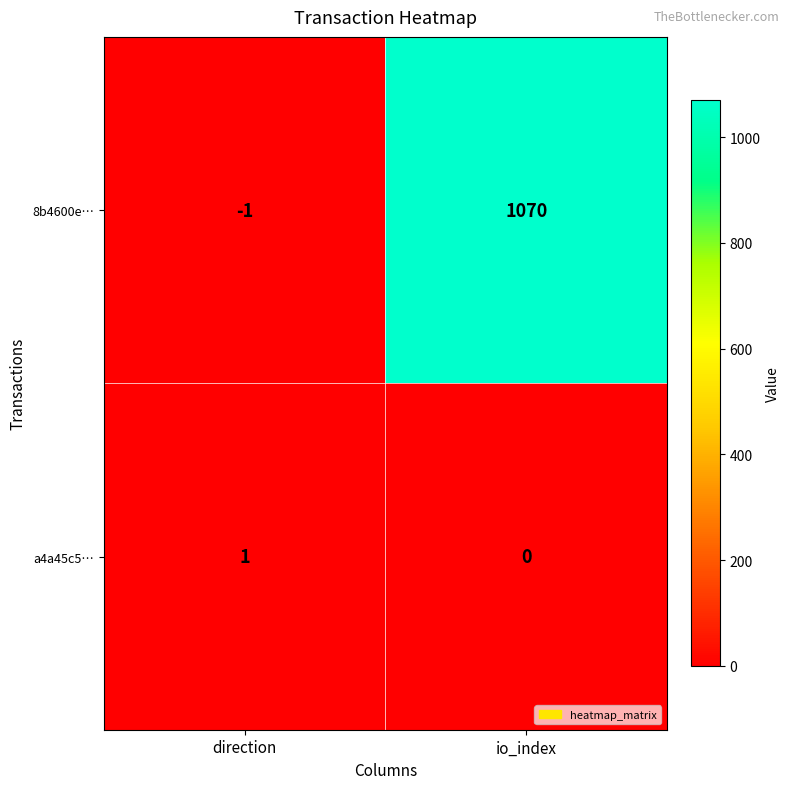

How many series are shown in this chart?

2